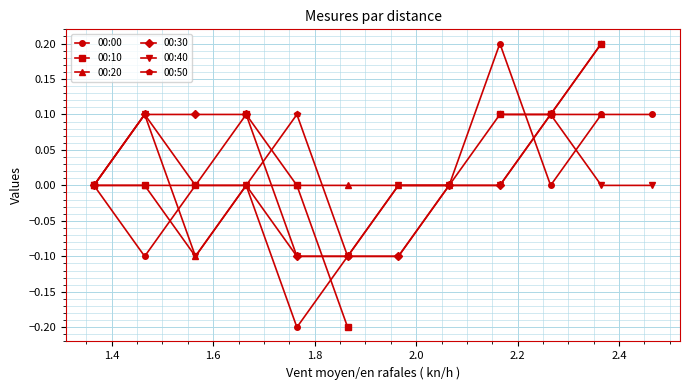

Count the 00:40 values in the range 0 to 1.

9